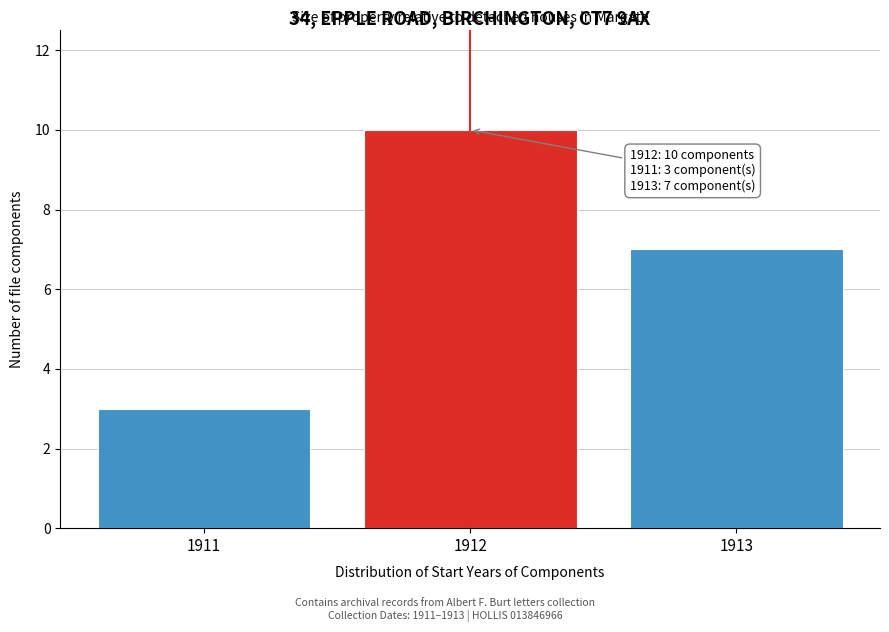

Reading left to right, transcribe all the data shown in this chart.

3	10	7